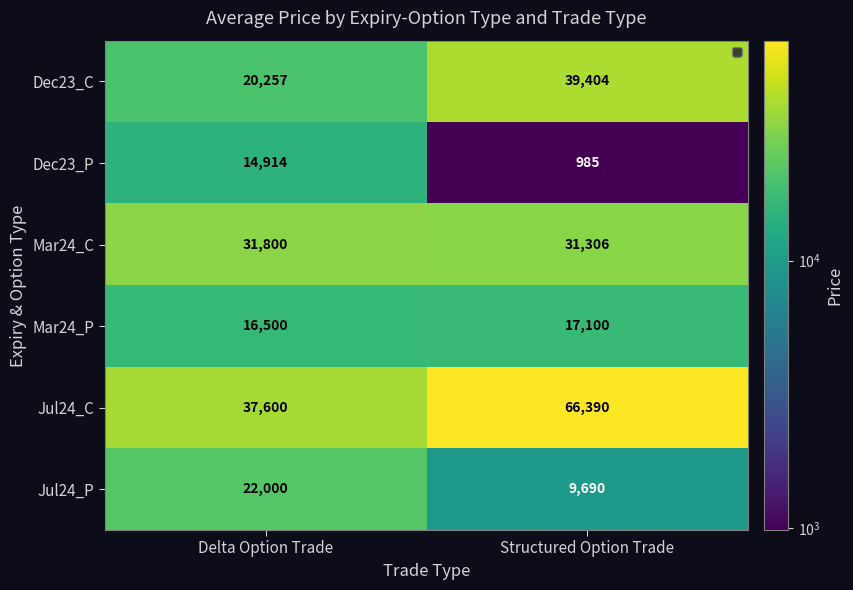

Rank the categories by Mar24_P value from lowest to highest.

Delta Option Trade, Structured Option Trade